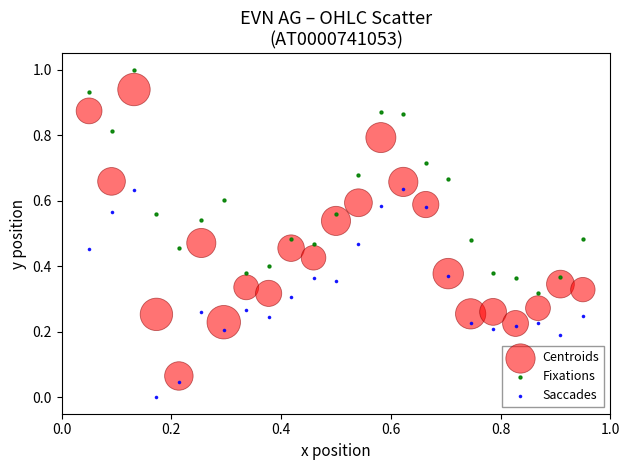

Which series has the largest Y range (max minus min)?

Centroids